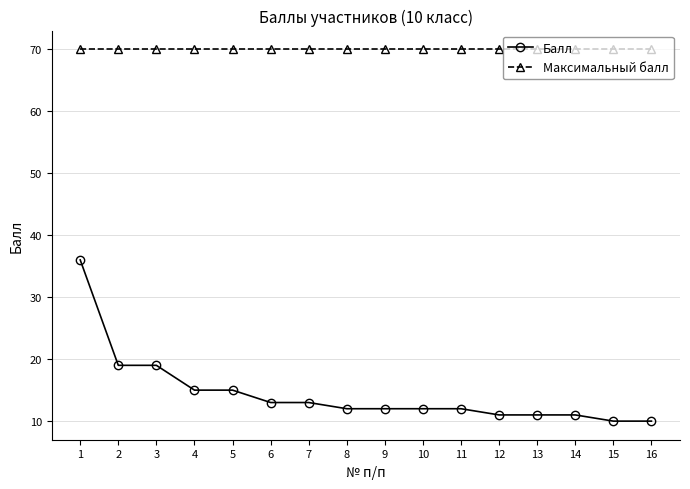

The value of Максимальный балл at 4 is 103. True or false?

False